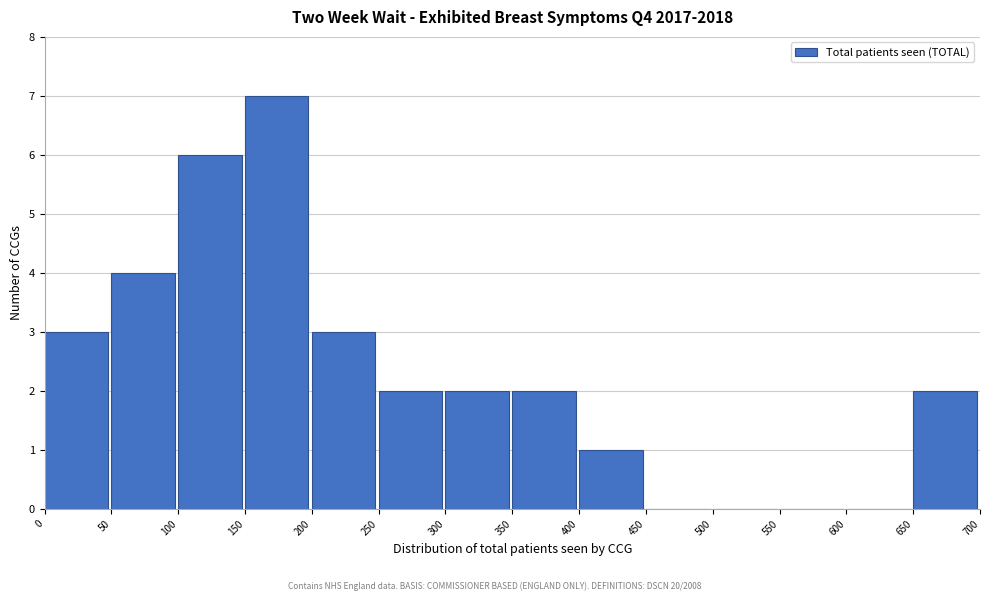

Which range on the x-axis has the tallest bar?

150 to 200